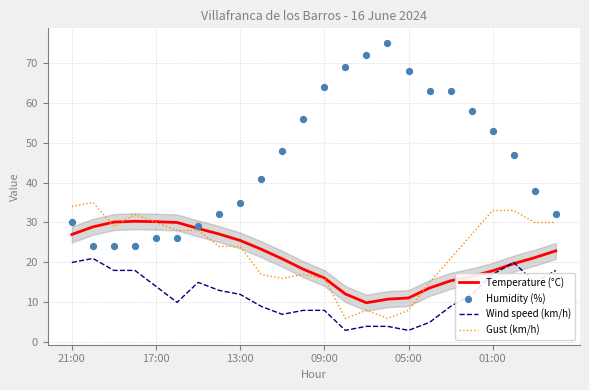

Which series contains the highest Y value?

Humidity (%)